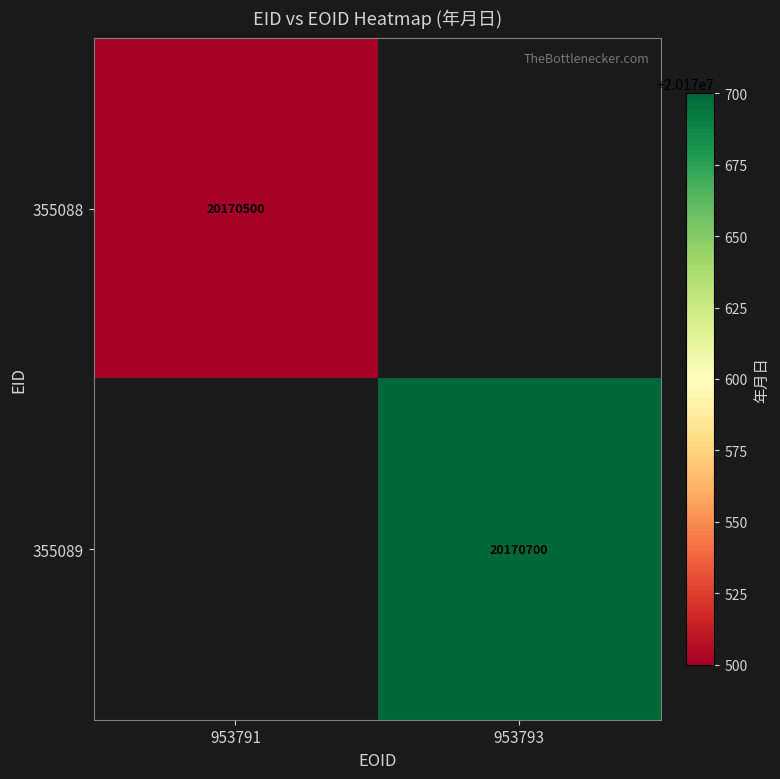

The value of 355088 at 953791 is 28383399. True or false?

False